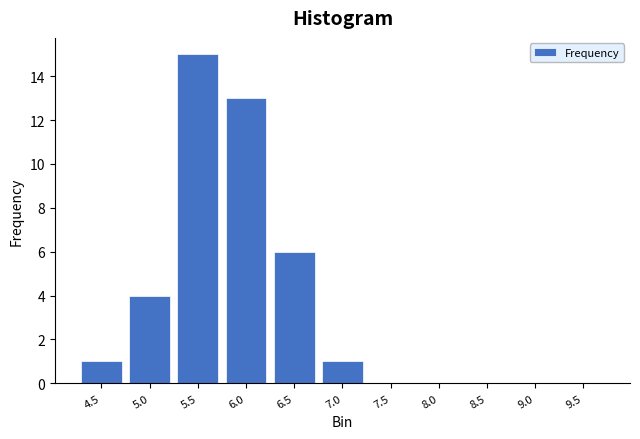

Reading left to right, transcribe all the data shown in this chart.

4.5=1	5.0=4	5.5=15	6.0=13	6.5=6	7.0=1	7.5=0	8.0=0	8.5=0	9.0=0	9.5=0